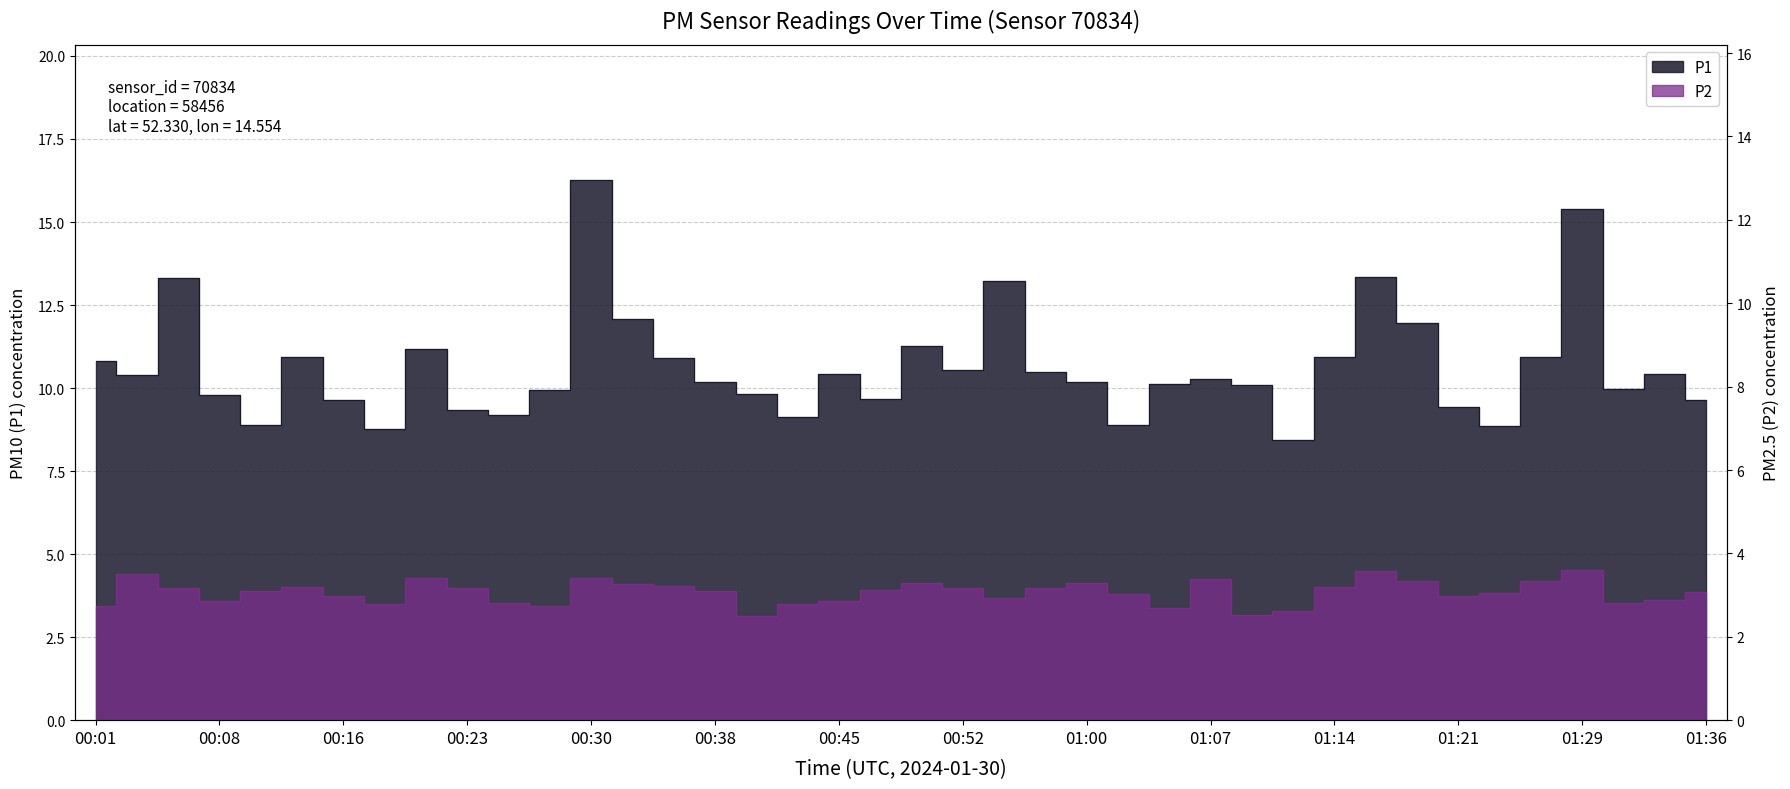

What is the sum of all P2 values?

122.7